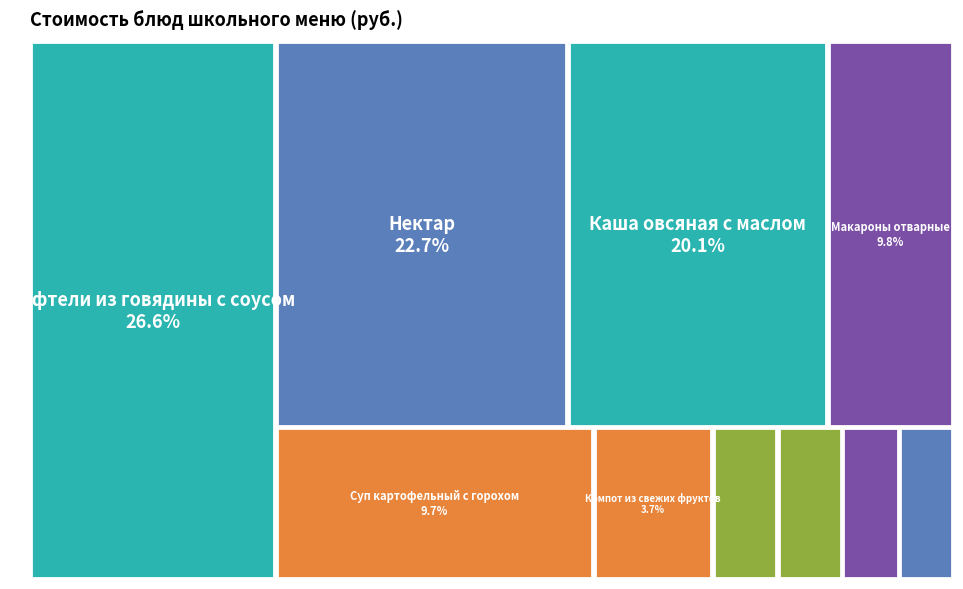

To the nearest percent, what percentage of the pie is Каша овсяная с маслом?

20%